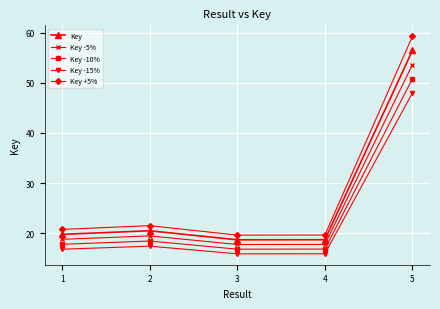

What is the sum of the Key -5% values at 2 and 1?

38.2